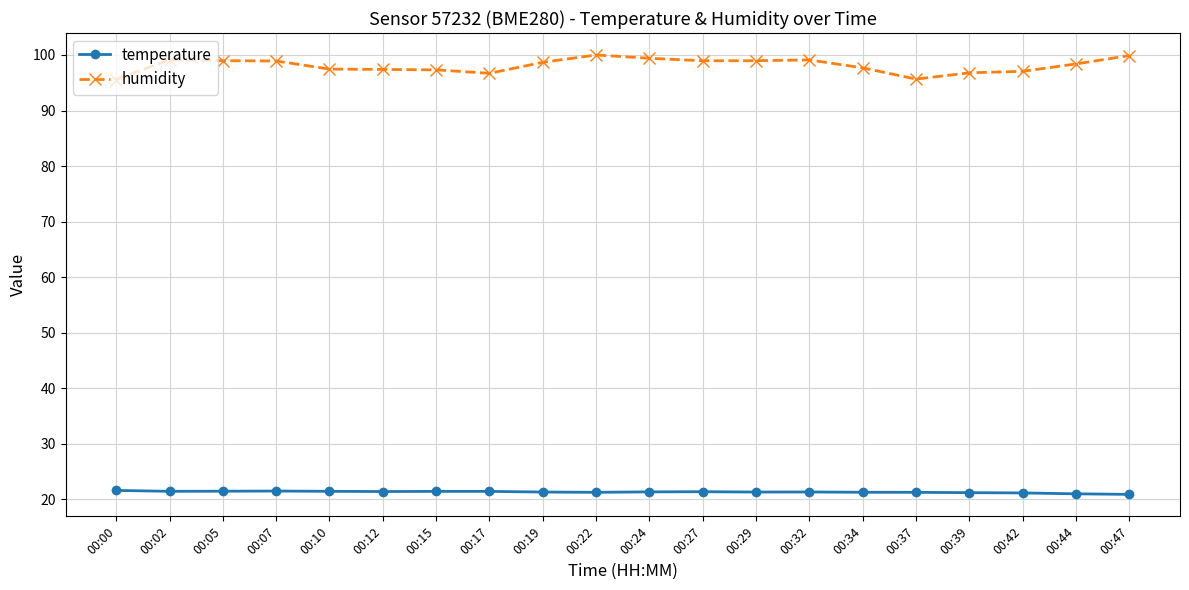

True or false: humidity and temperature cross at least once.

False